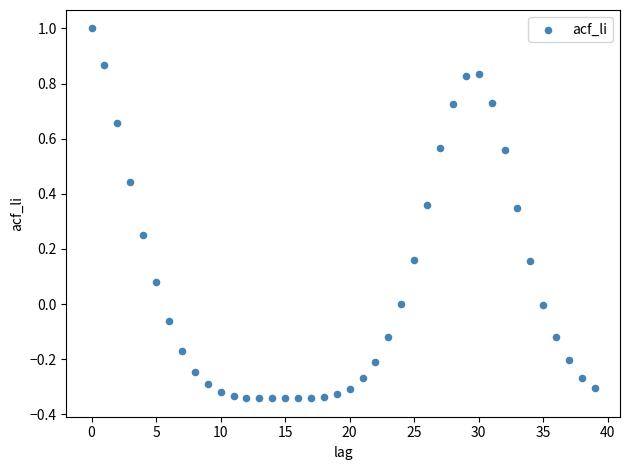

What is the range of Y values (max minus min)?

1.3